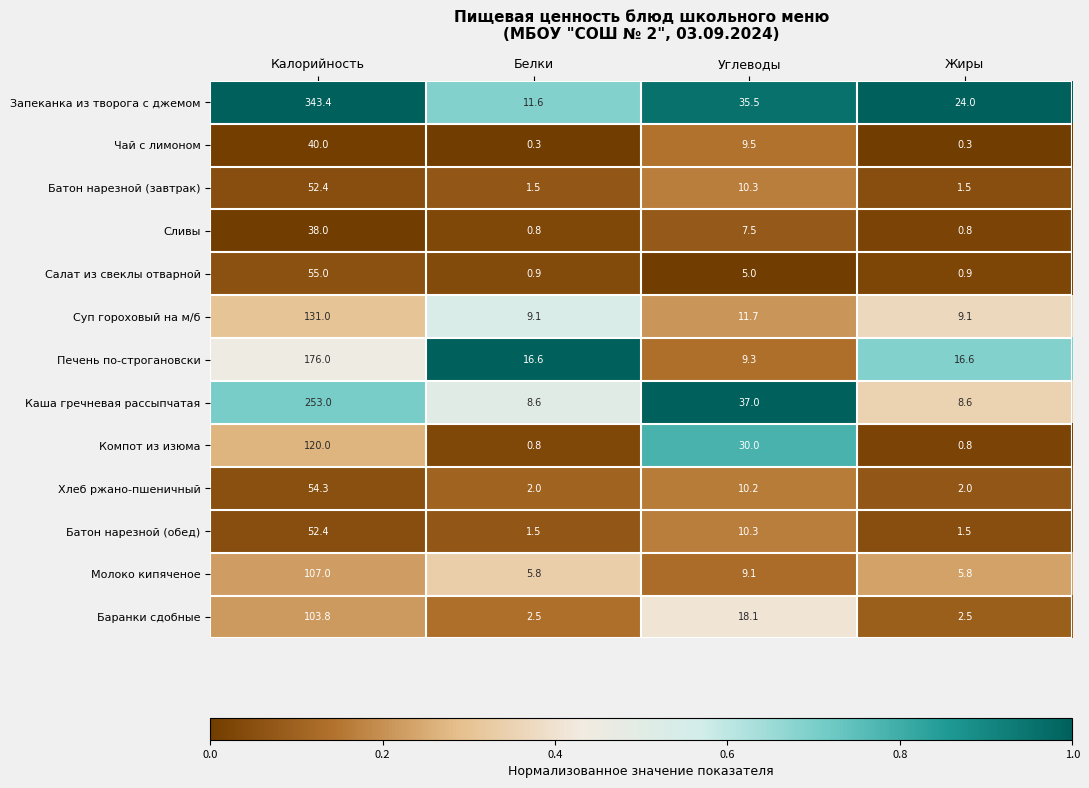

What value does the Салат из свеклы отварной series have at Углеводы?

5.0